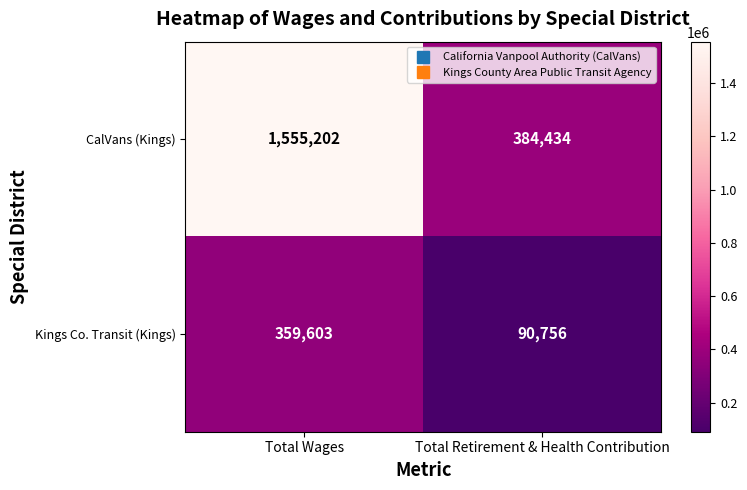

What is the average value of the Kings Co. Transit (Kings) series?

225180